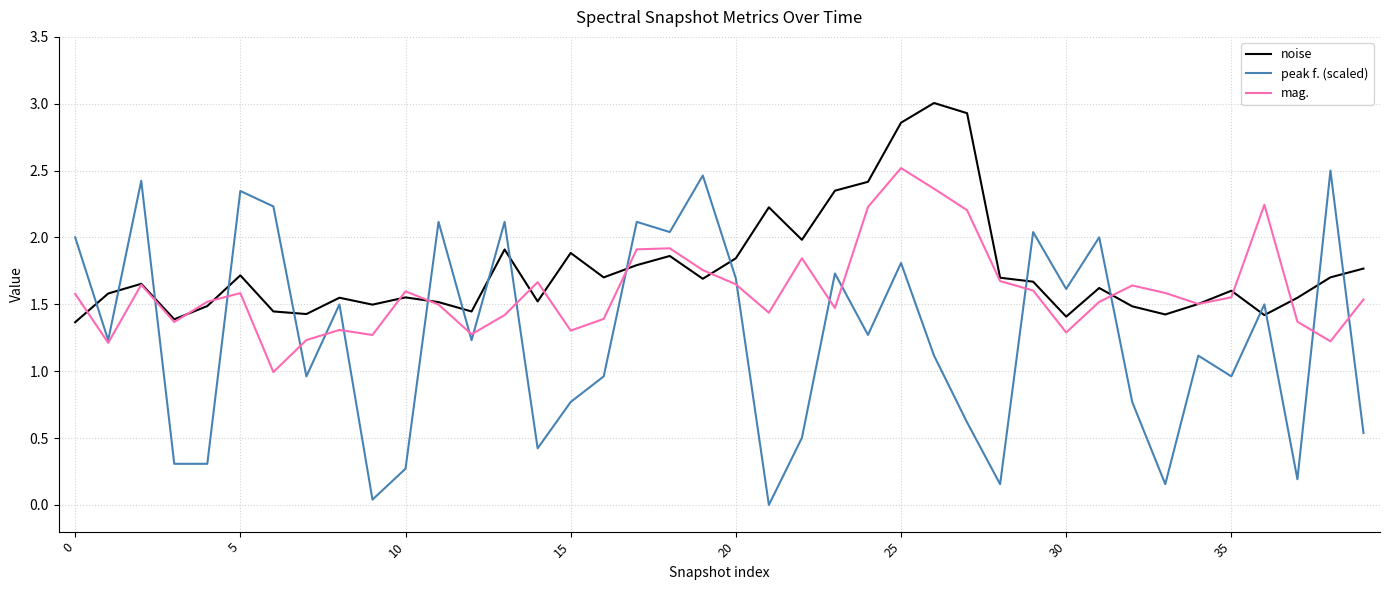

What is the difference between the second highest and minimum values in the peak f. (scaled) series?

2.5